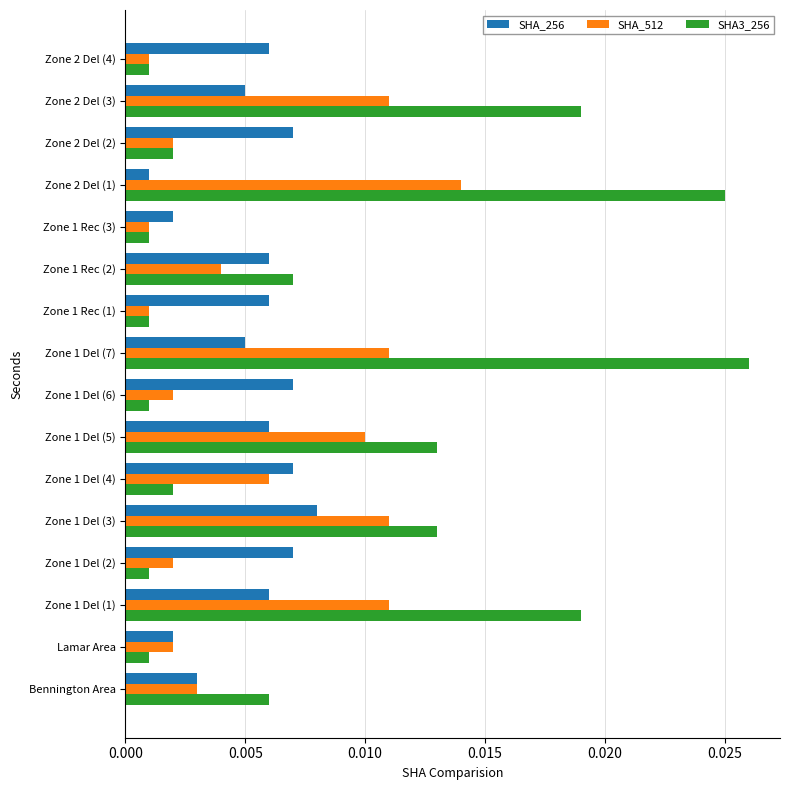

How many data points does each series have?

16